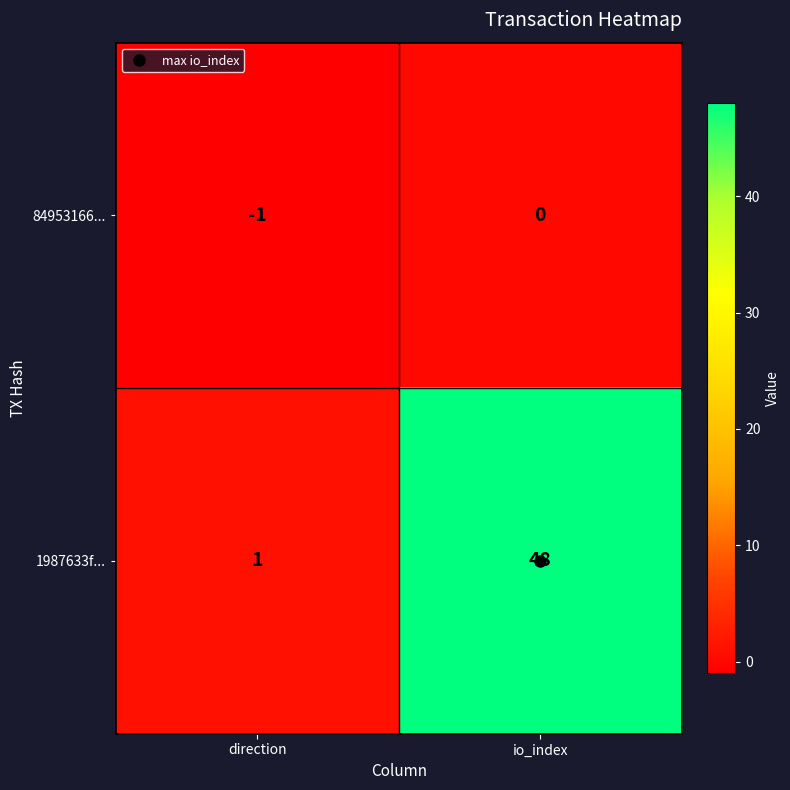

True or false: 1987633f... has a value of 18 at io_index.

False